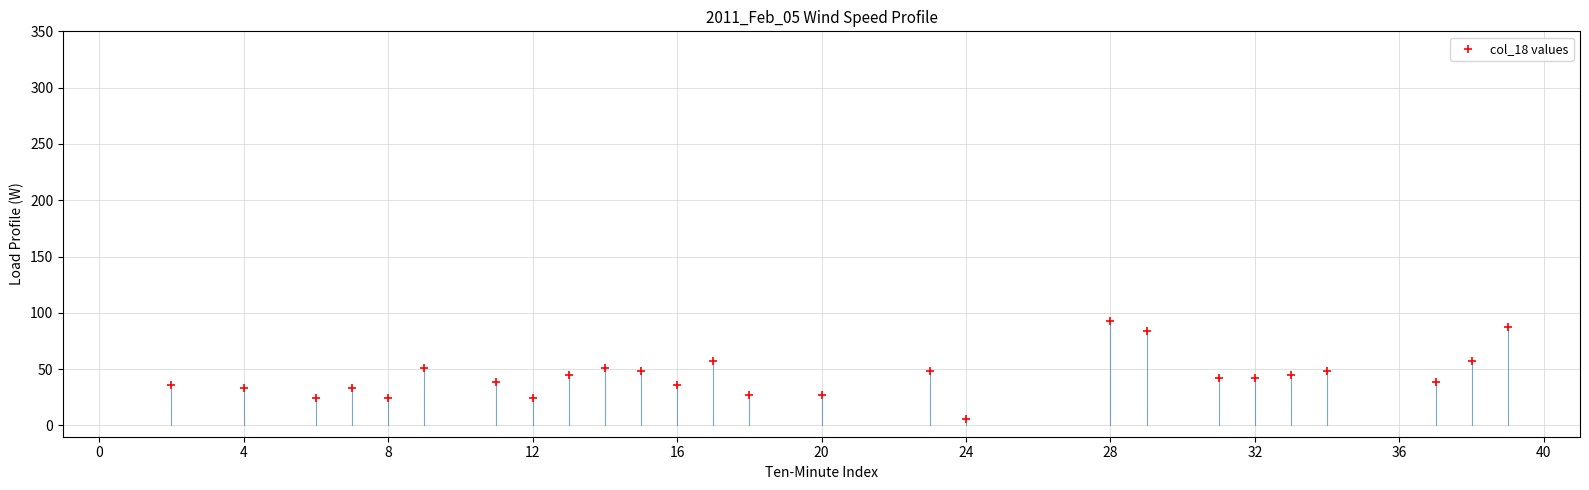

What is the range of X values (max minus min)?

37